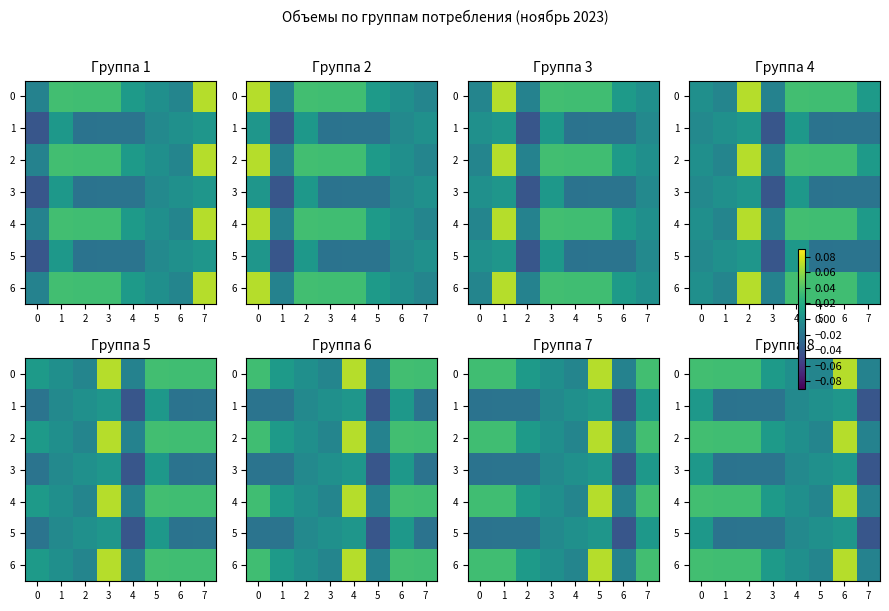

Which category has the lowest value across all series?

7